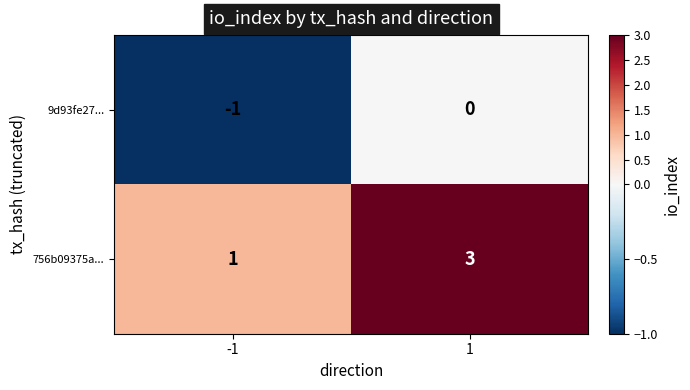

What value does the 756b09375a... series have at 1?

3